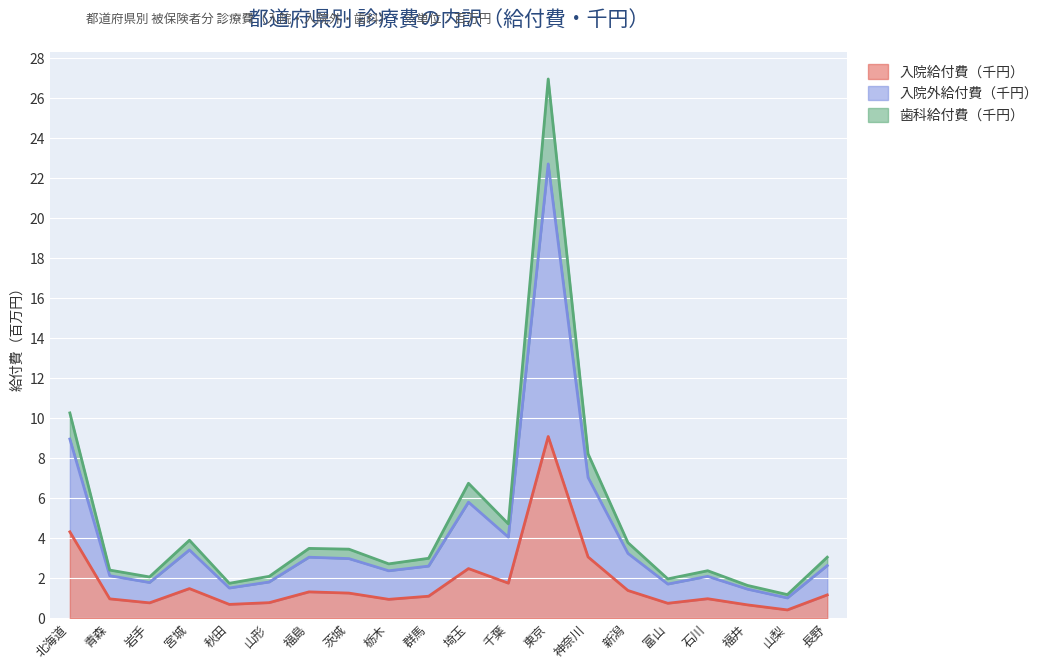

Which category has the lowest value in the 入院給付費（千円） series?

山梨